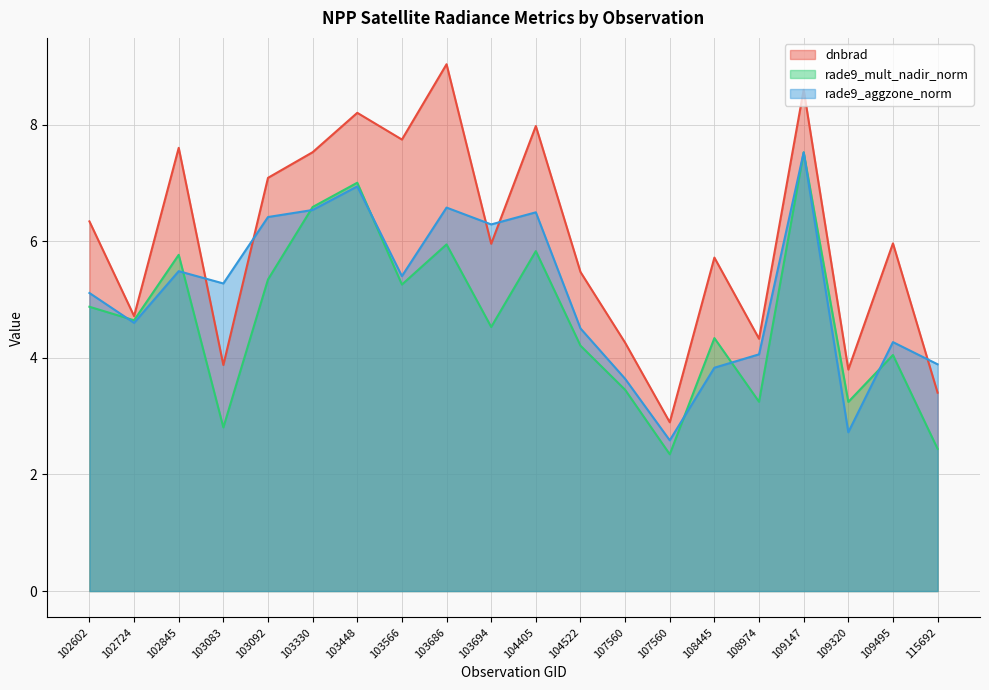

Reading left to right, what are all the values shown in this chart?

dnbrad: 102602=6.3	102724=4.7	102845=7.6	103083=3.9	103092=7.1	103330=7.5	103448=8.2	103566=7.7	103686=9.0	103694=6.0	104405=8.0	104522=5.5	107560=4.3	107560=2.9	108445=5.7	108974=4.3	109147=8.6	109320=3.8	109495=6.0	115692=3.4
rade9_mult_nadir_norm: 102602=4.9	102724=4.6	102845=5.8	103083=2.8	103092=5.3	103330=6.6	103448=7.0	103566=5.3	103686=5.9	103694=4.5	104405=5.8	104522=4.2	107560=3.5	107560=2.3	108445=4.3	108974=3.2	109147=7.5	109320=3.2	109495=4.0	115692=2.4
rade9_aggzone_norm: 102602=5.1	102724=4.6	102845=5.5	103083=5.3	103092=6.4	103330=6.5	103448=6.9	103566=5.4	103686=6.6	103694=6.3	104405=6.5	104522=4.5	107560=3.6	107560=2.6	108445=3.8	108974=4.1	109147=7.5	109320=2.7	109495=4.3	115692=3.9